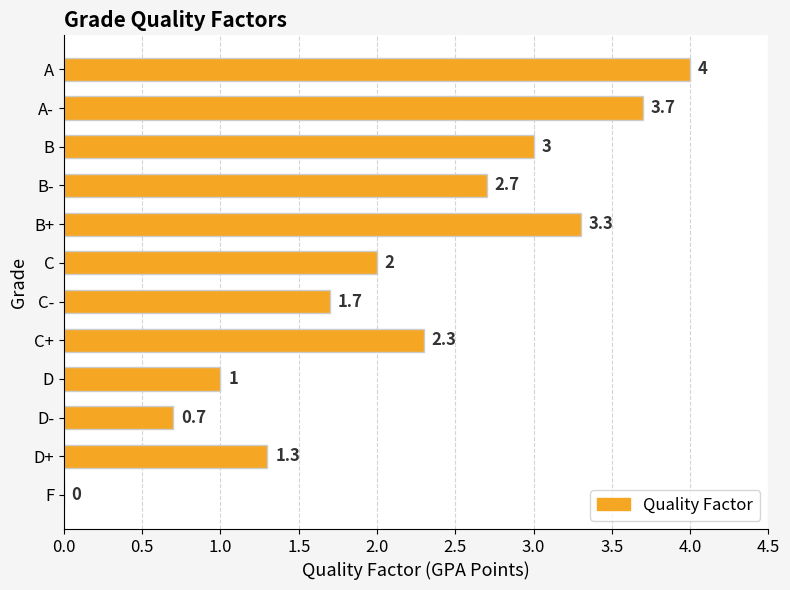

What is the approximate value at C?

2.0